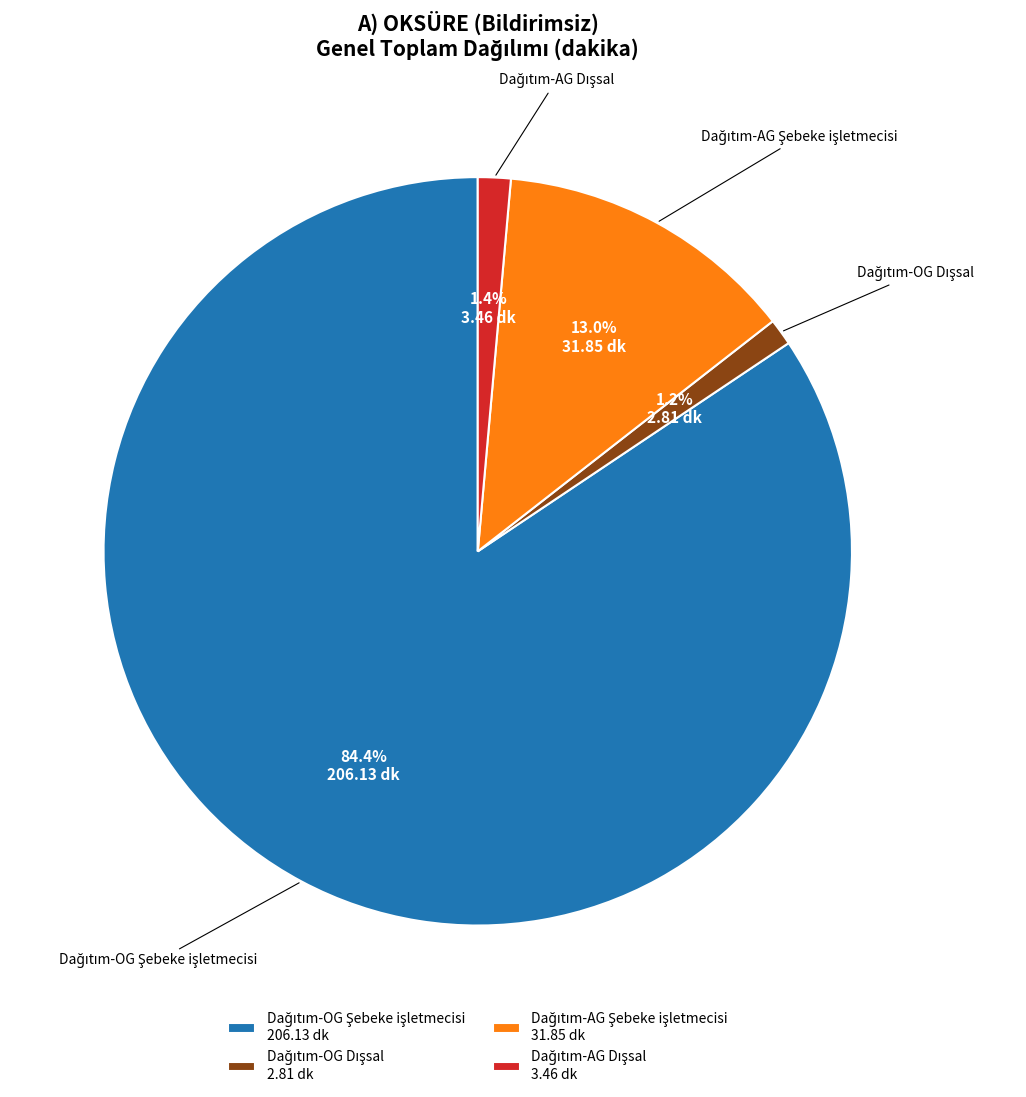

How many slices are in this pie chart?

4